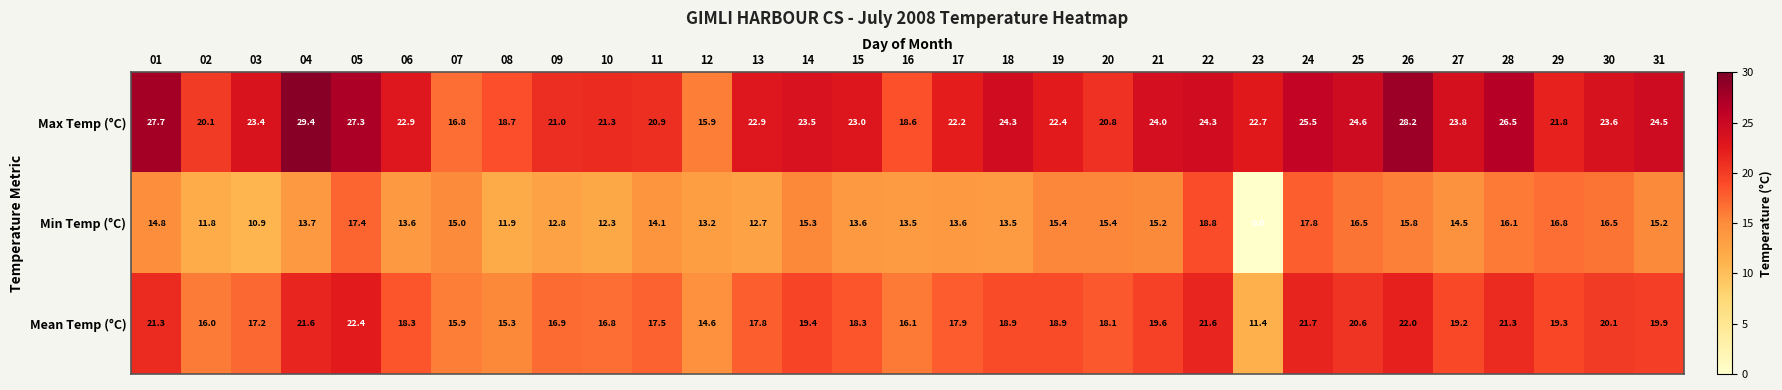

At which category does the chart reach its minimum across all series?

23